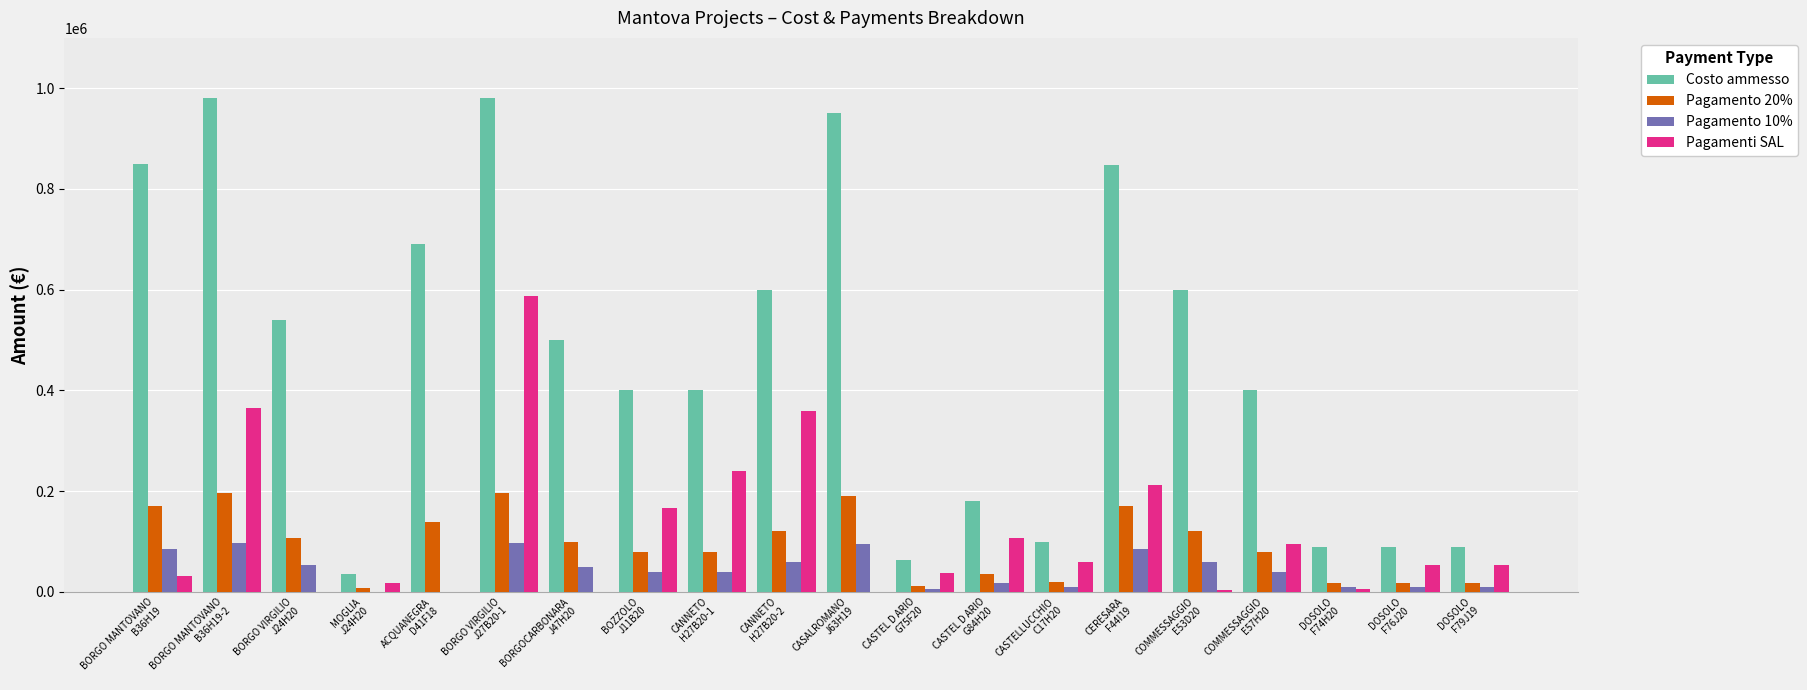

How many groups of bars are there?

20